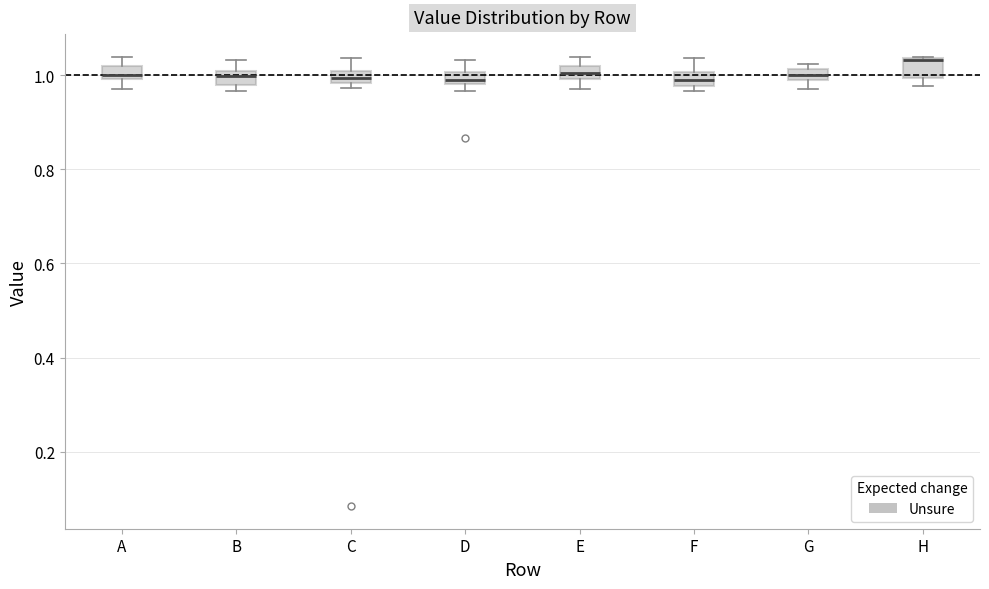

Which box has the highest median line?

H